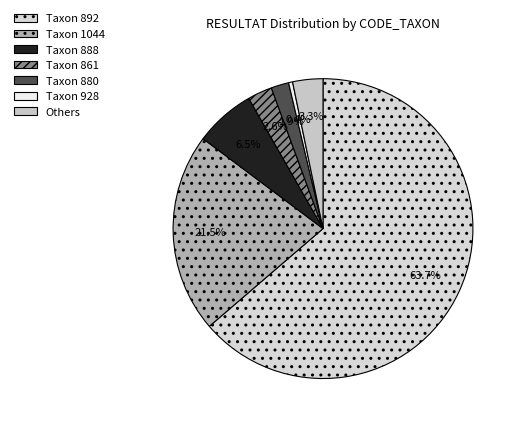

To the nearest percent, what is the difference between the largest and smallest slice percentages?

63%